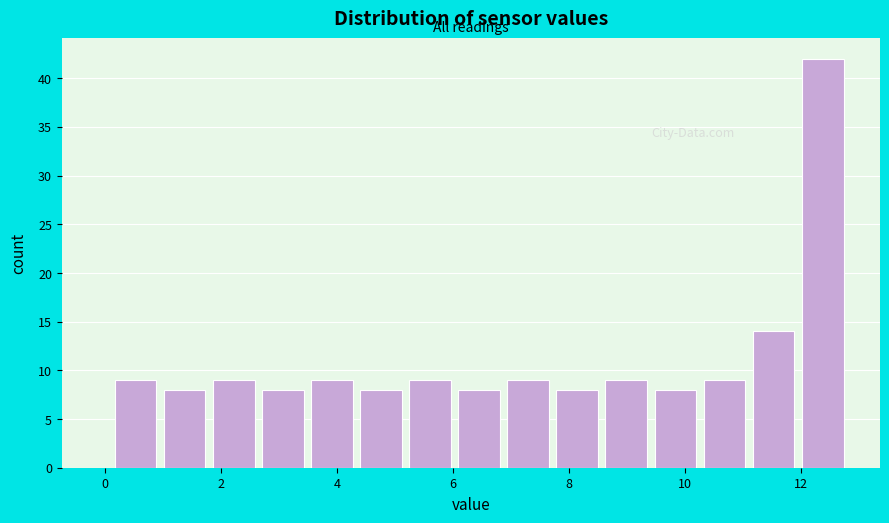

Reading left to right, list every bar in this chart as the range it spans on the x-axis followed by its height. Neither the bar edges nor the heights are printed on the chart, so give them approximately, as read against the axes.

0.2 to 1.0: 9
1.0 to 1.8: 8
1.8 to 2.6: 9
2.6 to 3.4: 8
3.4 to 4.4: 9
4.4 to 5.2: 8
5.2 to 6.0: 9
6.0 to 6.8: 8
6.8 to 7.8: 9
7.8 to 8.6: 8
8.6 to 9.4: 9
9.4 to 10.2: 8
10.2 to 11.2: 9
11.2 to 12.0: 14
12.0 to 12.8: 42